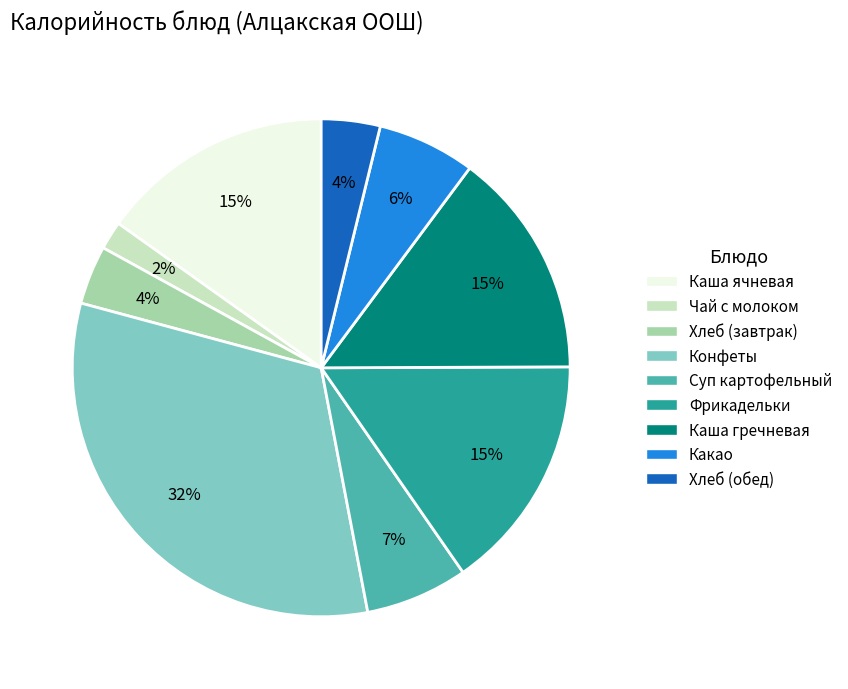

How many segments does this pie chart have?

9